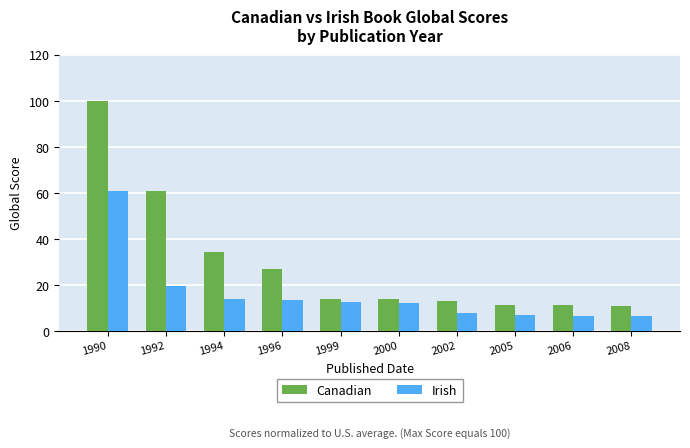

Rank the series at 2006 from lowest to highest value.

Irish, Canadian